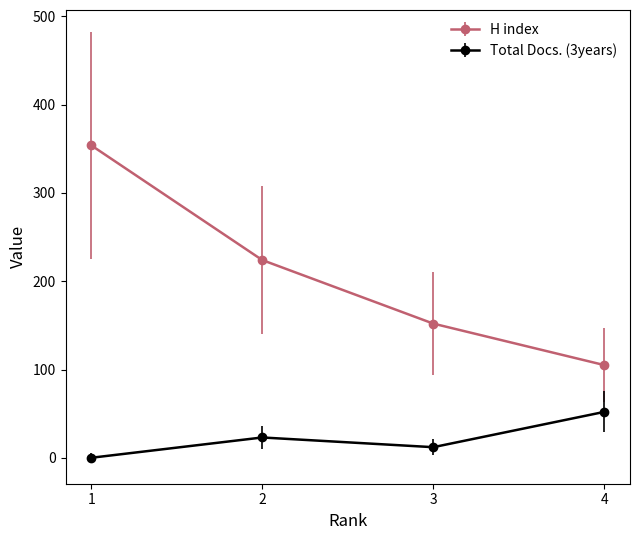

At which category does the chart reach its peak across all series?

1